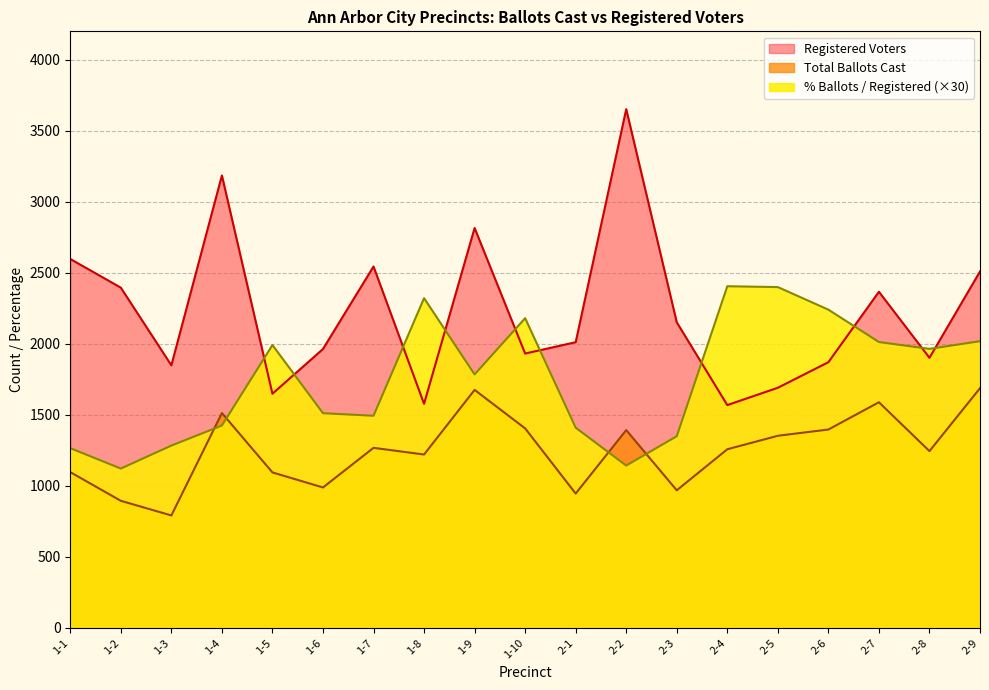

Which series has the largest range (max minus min)?

Registered Voters